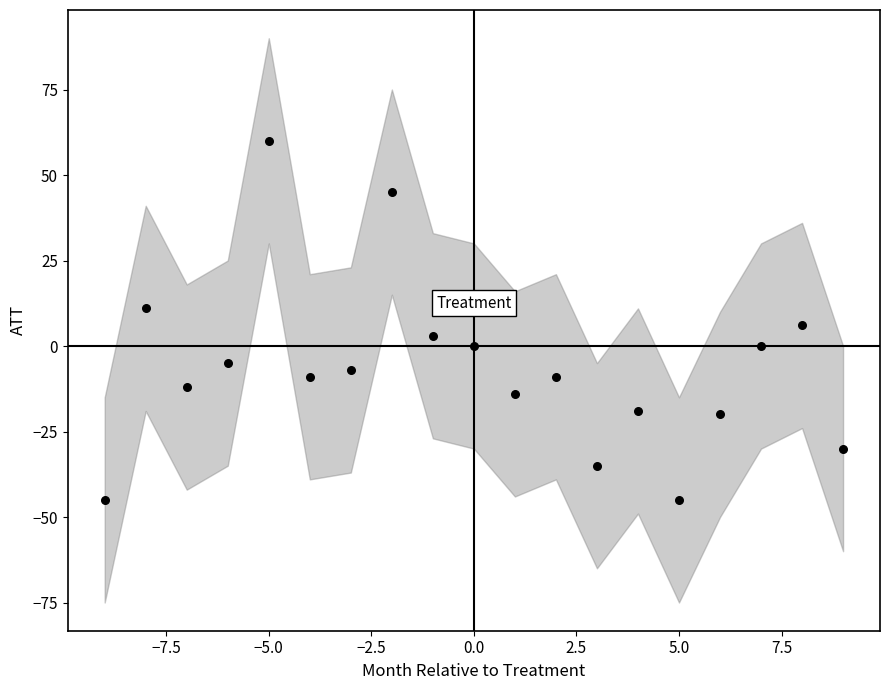

What is the range of Y values (max minus min)?

105